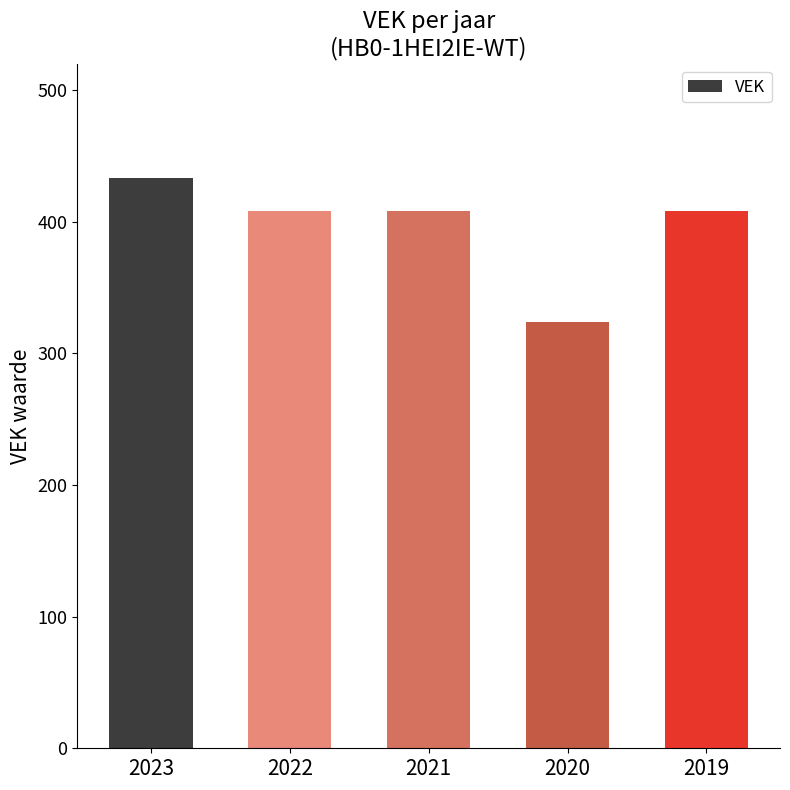

Reading left to right, transcribe all the data shown in this chart.

2023=433	2022=408	2021=408	2020=324	2019=408